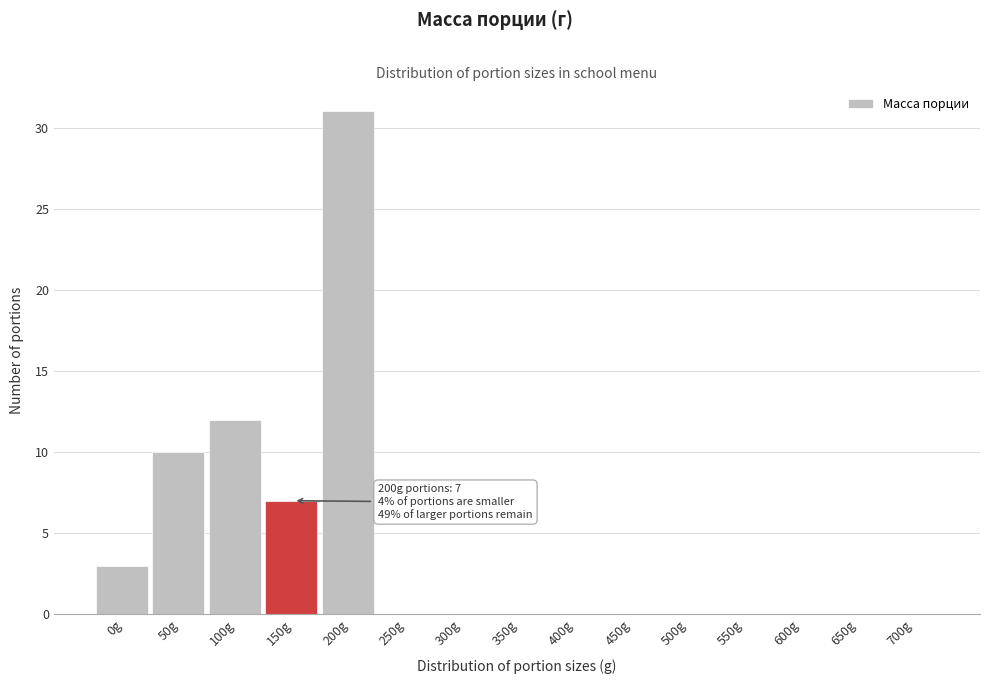

Reading left to right, list all the values displayed in this chart.

0g=3	50g=10	100g=12	150g=7	200g=31	250g=0	300g=0	350g=0	400g=0	450g=0	500g=0	550g=0	600g=0	650g=0	700g=0